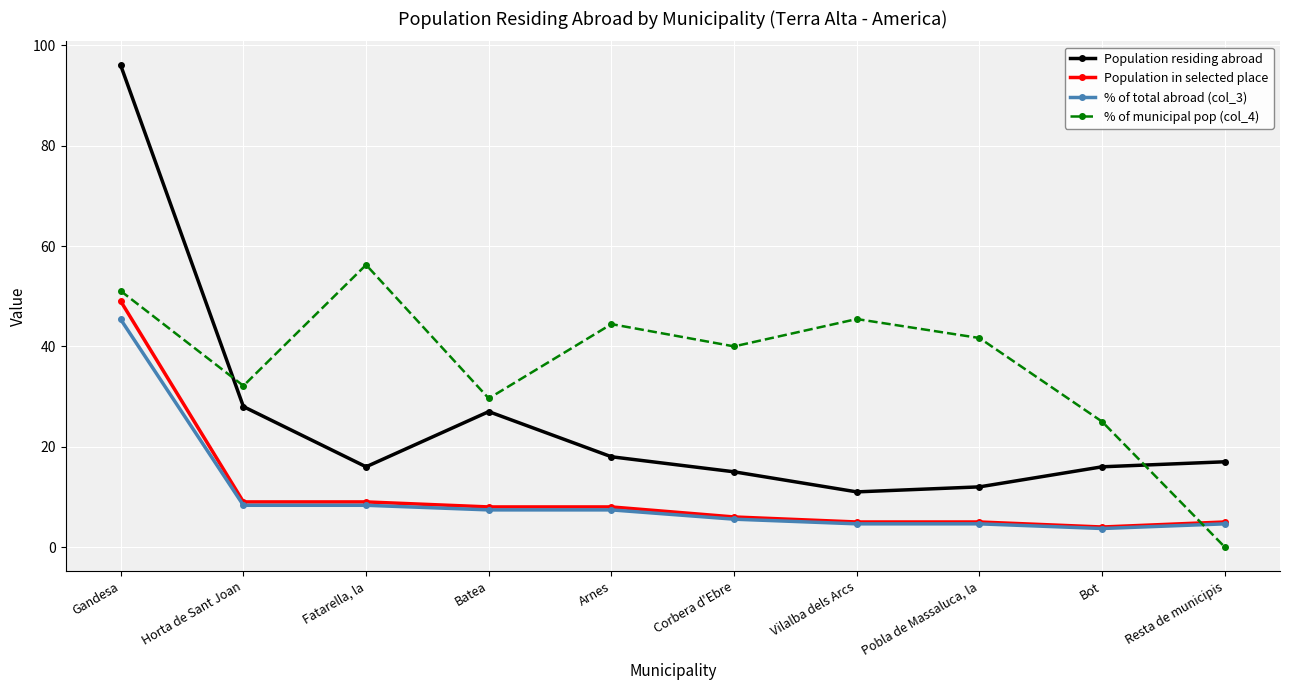

List the series in order of their peak value, lowest first.

% of total abroad (col_3), Population in selected place, % of municipal pop (col_4), Population residing abroad